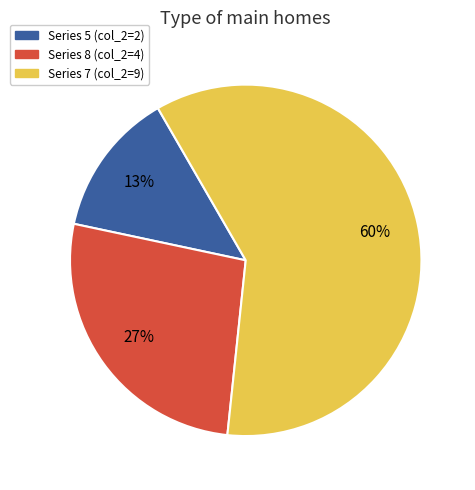

Does any single category account for the majority?

Yes